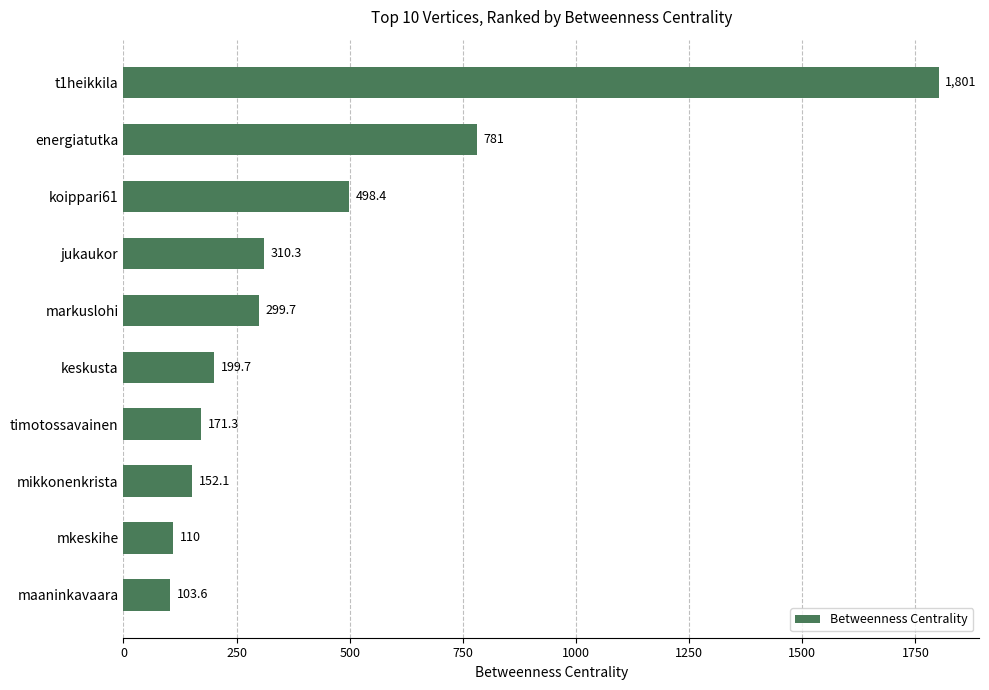

What is the label of the 9th bar from the bottom?

energiatutka